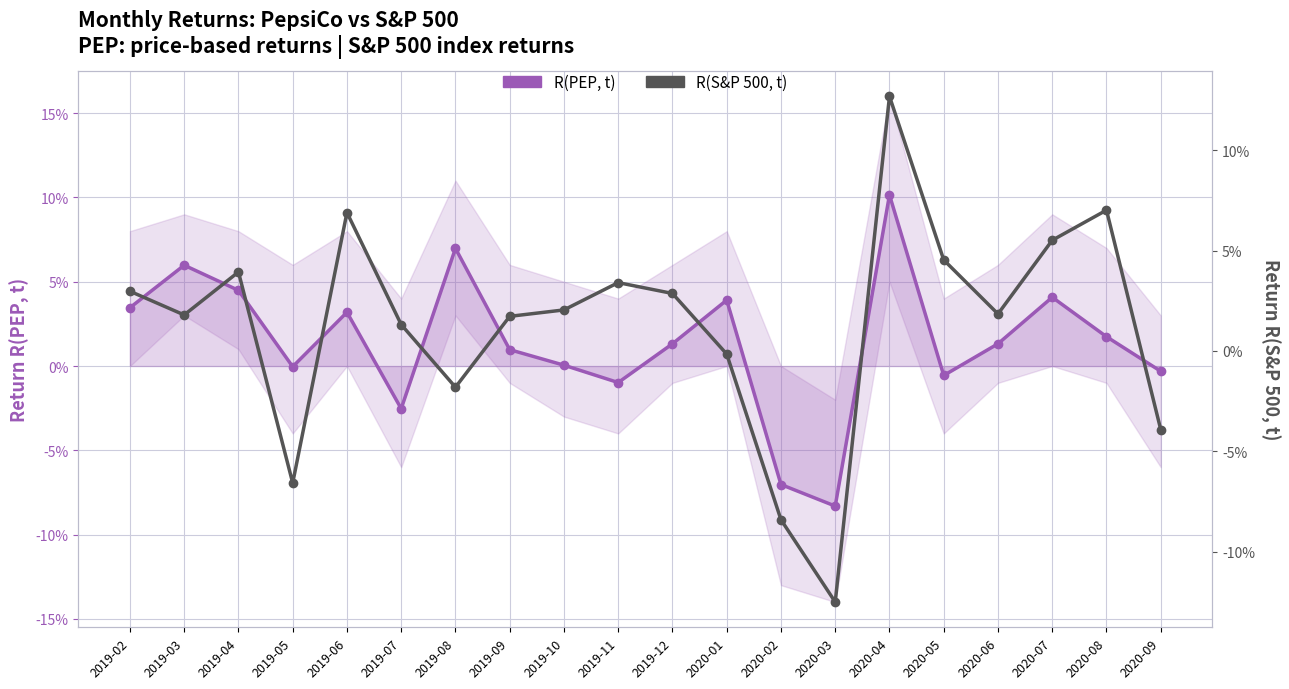

Where is R(S&P 500, t) nearest to the value 0?

2020-01